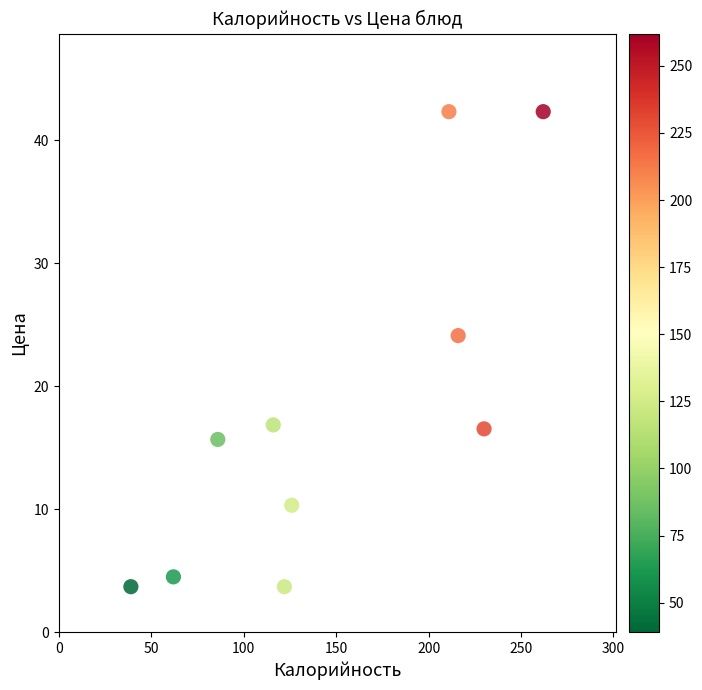

What is the range of Y values (max minus min)?

38.6